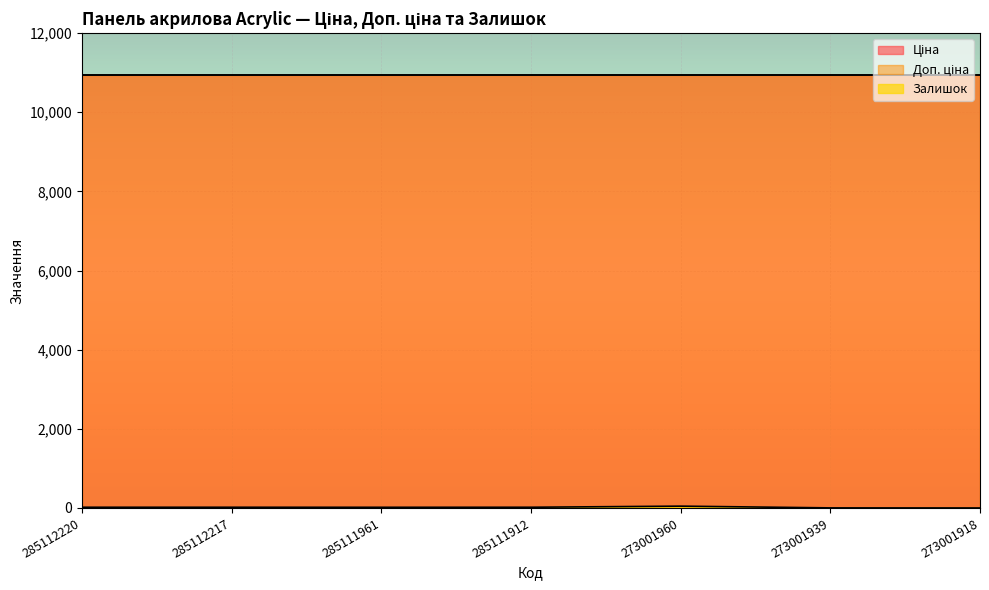

What is the lowest value of the Доп. ціна series?

10952.0